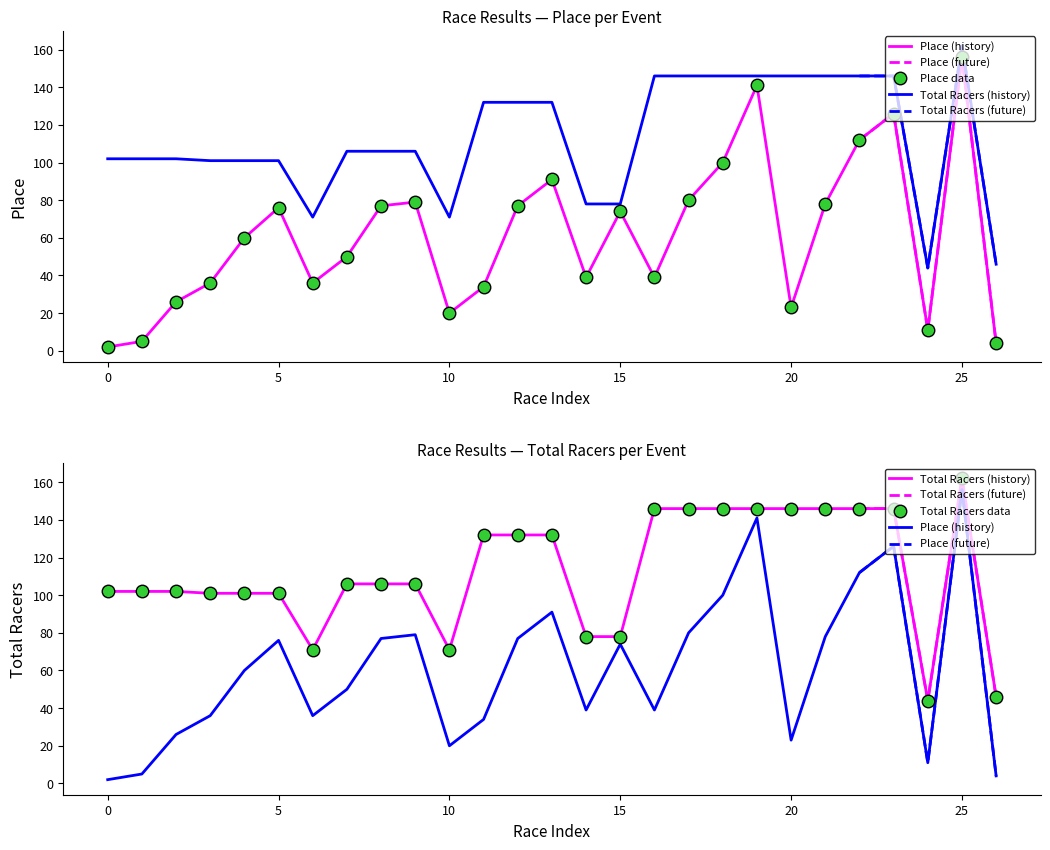

How many distinct data groups are displayed?

2